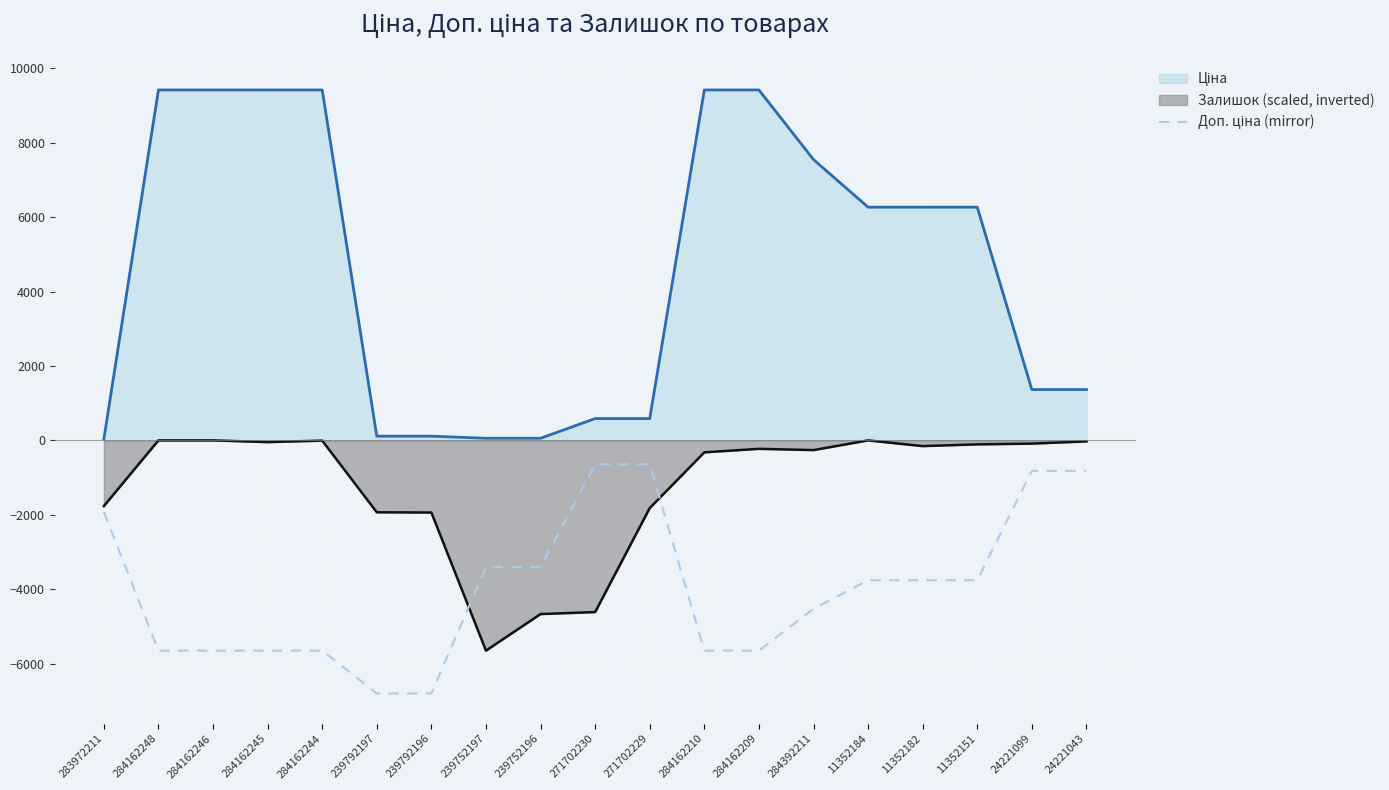

What is the sum of all values?

-74961.1